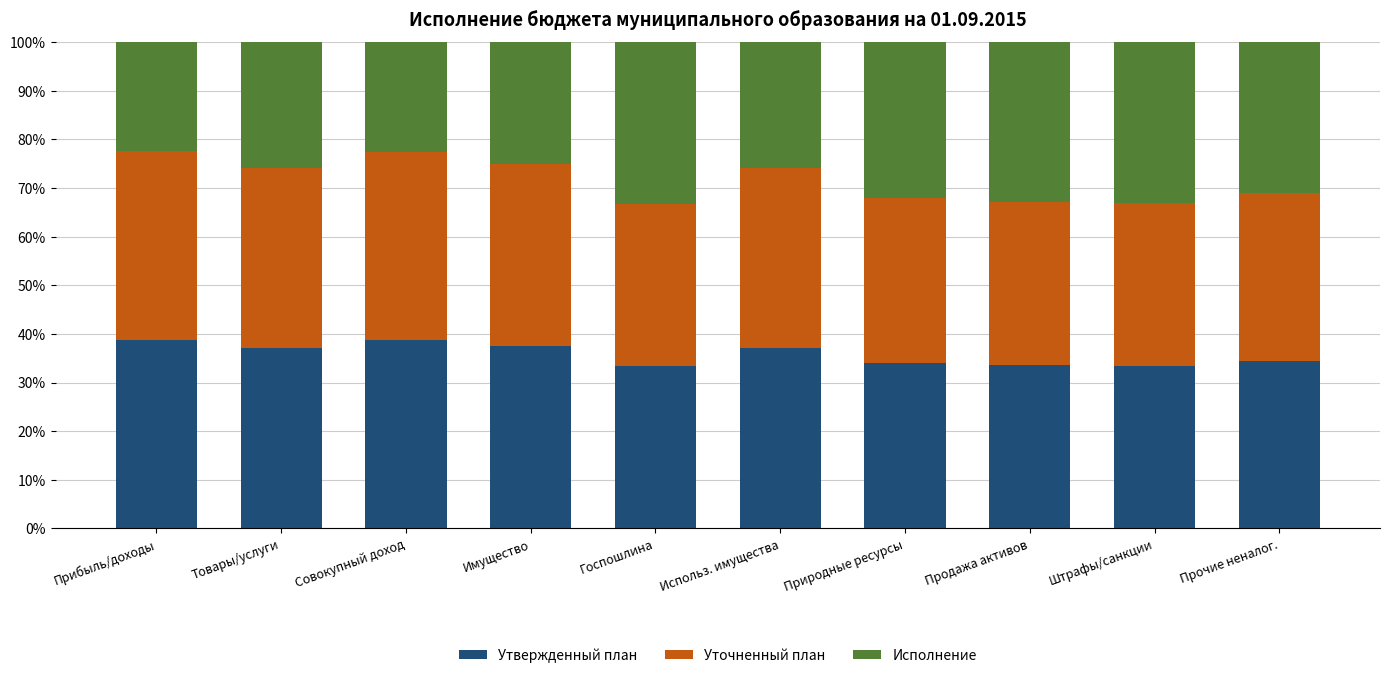

What are all the series names shown in the legend?

Утвержденный план, Уточненный план, Исполнение